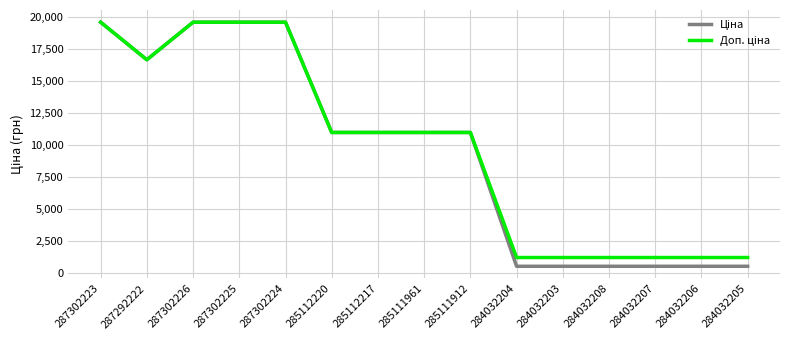

What is the spread (max minus min) of values at 284032206?

682.5